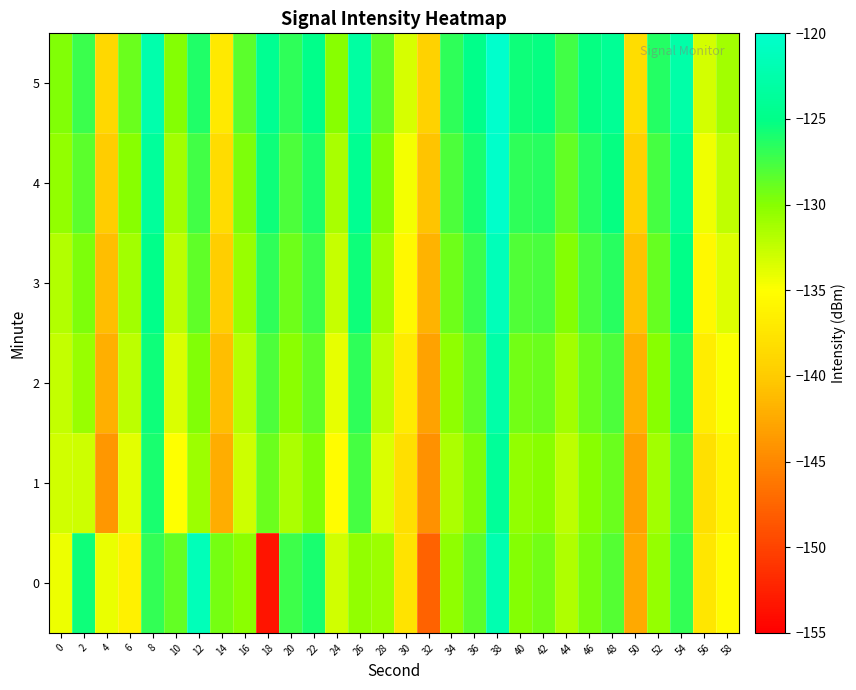

Reading left to right, extract all data points from this chart.

0: 0=-134.3	2=-125.6	4=-134.2	6=-136.3	8=-126.9	10=-128.7	12=-121.5	14=-129.4	16=-130.1	18=-153.5	20=-127.3	22=-125.9	24=-133.0	26=-130.4	28=-130.8	30=-137.7	32=-147.7	34=-130.4	36=-128.4	38=-122.2	40=-129.9	42=-129.2	44=-131.7	46=-129.5	48=-128.2	50=-142.5	52=-130.6	54=-126.9	56=-137.5	58=-135.4
1: 0=-133.1	2=-133.0	4=-143.8	6=-133.8	8=-126.0	10=-135.0	12=-130.9	14=-142.3	16=-133.0	18=-129.0	20=-131.5	22=-129.8	24=-135.2	26=-127.6	28=-133.4	30=-138.1	32=-144.3	34=-131.5	36=-129.7	38=-123.8	40=-130.4	42=-130.1	44=-132.3	46=-130.1	48=-129.0	50=-143.1	52=-131.2	54=-127.4	56=-138.0	58=-136.0
2: 0=-132.5	2=-130.8	4=-142.1	6=-132.3	8=-125.5	10=-133.5	12=-129.8	14=-141.0	16=-132.0	18=-127.9	20=-130.2	22=-128.6	24=-134.0	26=-126.8	28=-132.2	30=-136.9	32=-143.1	34=-130.3	36=-128.5	38=-122.6	40=-129.2	42=-128.9	44=-131.1	46=-128.9	48=-127.8	50=-141.9	52=-130.0	54=-126.2	56=-136.8	58=-134.8
3: 0=-131.8	2=-129.6	4=-141.0	6=-131.2	8=-124.8	10=-132.3	12=-128.6	14=-139.7	16=-130.8	18=-126.7	20=-129.1	22=-127.3	24=-132.7	26=-125.5	28=-131.0	30=-135.7	32=-141.8	34=-129.1	36=-127.2	38=-121.4	40=-128.0	42=-127.7	44=-129.9	46=-127.7	48=-126.5	50=-140.7	52=-128.8	54=-125.0	56=-135.6	58=-133.6
4: 0=-130.5	2=-128.4	4=-139.9	6=-130.1	8=-123.6	10=-131.1	12=-127.4	14=-138.4	16=-129.6	18=-125.5	20=-127.9	22=-126.1	24=-131.4	26=-124.3	28=-129.8	30=-134.5	32=-140.6	34=-127.9	36=-126.0	38=-120.2	40=-126.8	42=-126.5	44=-128.7	46=-126.5	48=-125.3	50=-139.5	52=-127.6	54=-123.8	56=-134.4	58=-132.4
5: 0=-129.8	2=-127.2	4=-138.8	6=-129.0	8=-122.4	10=-129.9	12=-126.2	14=-137.1	16=-128.4	18=-124.3	20=-126.7	22=-124.9	24=-130.1	26=-123.1	28=-128.6	30=-133.3	32=-139.4	34=-126.7	36=-124.8	38=-119.0	40=-125.6	42=-125.3	44=-127.5	46=-125.3	48=-124.1	50=-138.3	52=-126.4	54=-122.6	56=-133.2	58=-131.2